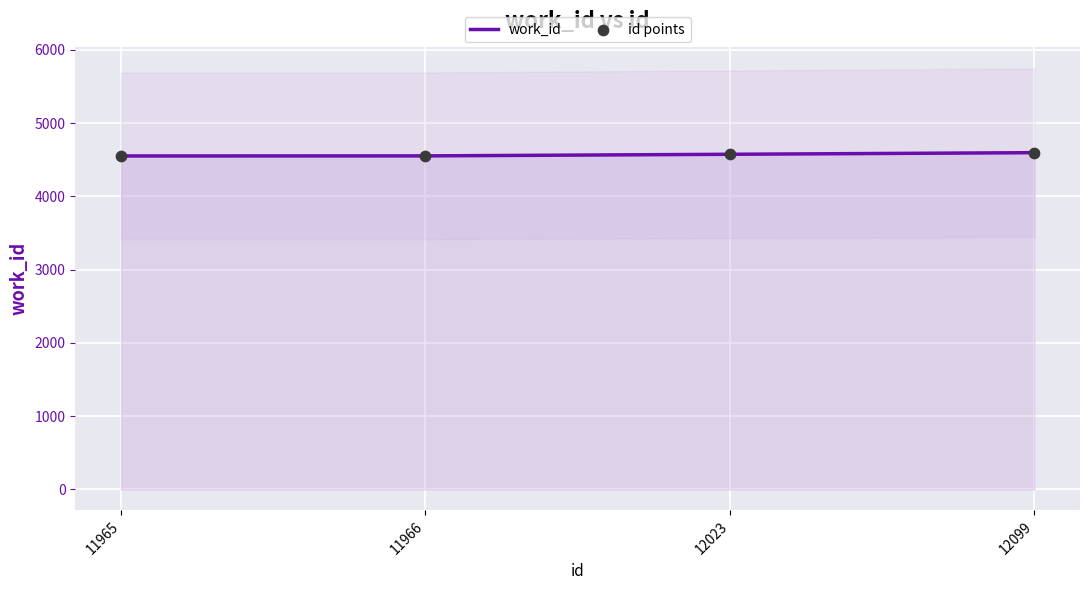

Which series has the largest total across all categories?

work_id